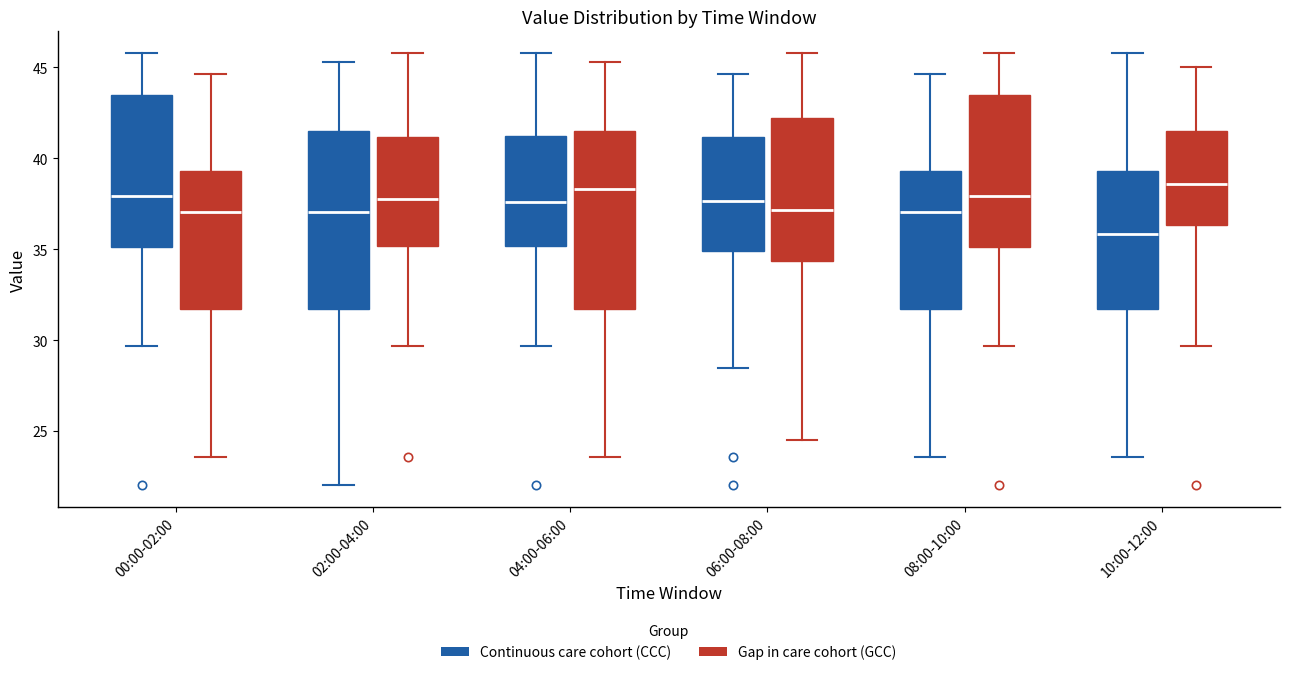

Reading left to right, read every box against the y-axis: the position of its median line, the range the box covers, and the ends of its whiskers. The values are not printed on the chart, so give them approximately, as read against the axis.

00:00-02:00 (Continuous care cohort (CCC)): median 38.0, box 35.0 to 43.5, whiskers 29.5 to 46.0
00:00-02:00 (Gap in care cohort (GCC)): median 37.0, box 31.5 to 39.5, whiskers 23.5 to 44.5
02:00-04:00 (Continuous care cohort (CCC)): median 37.0, box 31.5 to 41.5, whiskers 22.0 to 45.5
02:00-04:00 (Gap in care cohort (GCC)): median 38.0, box 35.0 to 41.0, whiskers 29.5 to 46.0
04:00-06:00 (Continuous care cohort (CCC)): median 37.5, box 35.0 to 41.0, whiskers 29.5 to 46.0
04:00-06:00 (Gap in care cohort (GCC)): median 38.5, box 31.5 to 41.5, whiskers 23.5 to 45.5
06:00-08:00 (Continuous care cohort (CCC)): median 37.5, box 35.0 to 41.0, whiskers 28.5 to 44.5
06:00-08:00 (Gap in care cohort (GCC)): median 37.0, box 34.5 to 42.0, whiskers 24.5 to 46.0
08:00-10:00 (Continuous care cohort (CCC)): median 37.0, box 31.5 to 39.5, whiskers 23.5 to 44.5
08:00-10:00 (Gap in care cohort (GCC)): median 38.0, box 35.0 to 43.5, whiskers 29.5 to 46.0
10:00-12:00 (Continuous care cohort (CCC)): median 36.0, box 31.5 to 39.5, whiskers 23.5 to 46.0
10:00-12:00 (Gap in care cohort (GCC)): median 38.5, box 36.5 to 41.5, whiskers 29.5 to 45.0